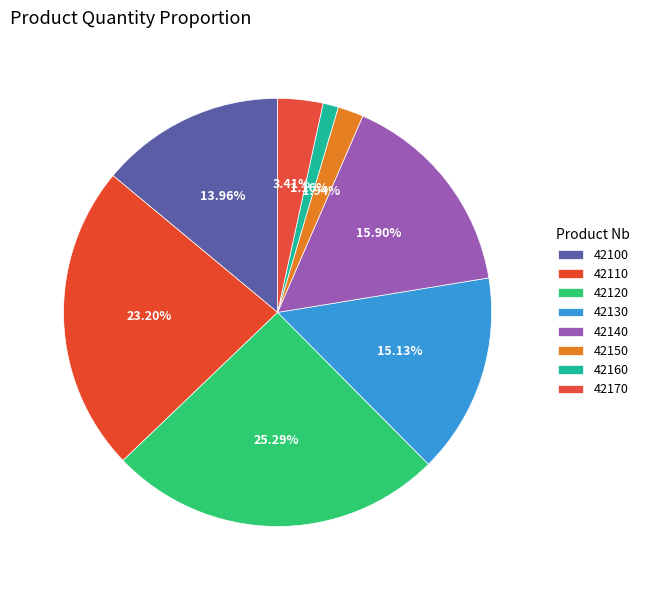

Is there any slice that represents more than half of the pie?

No